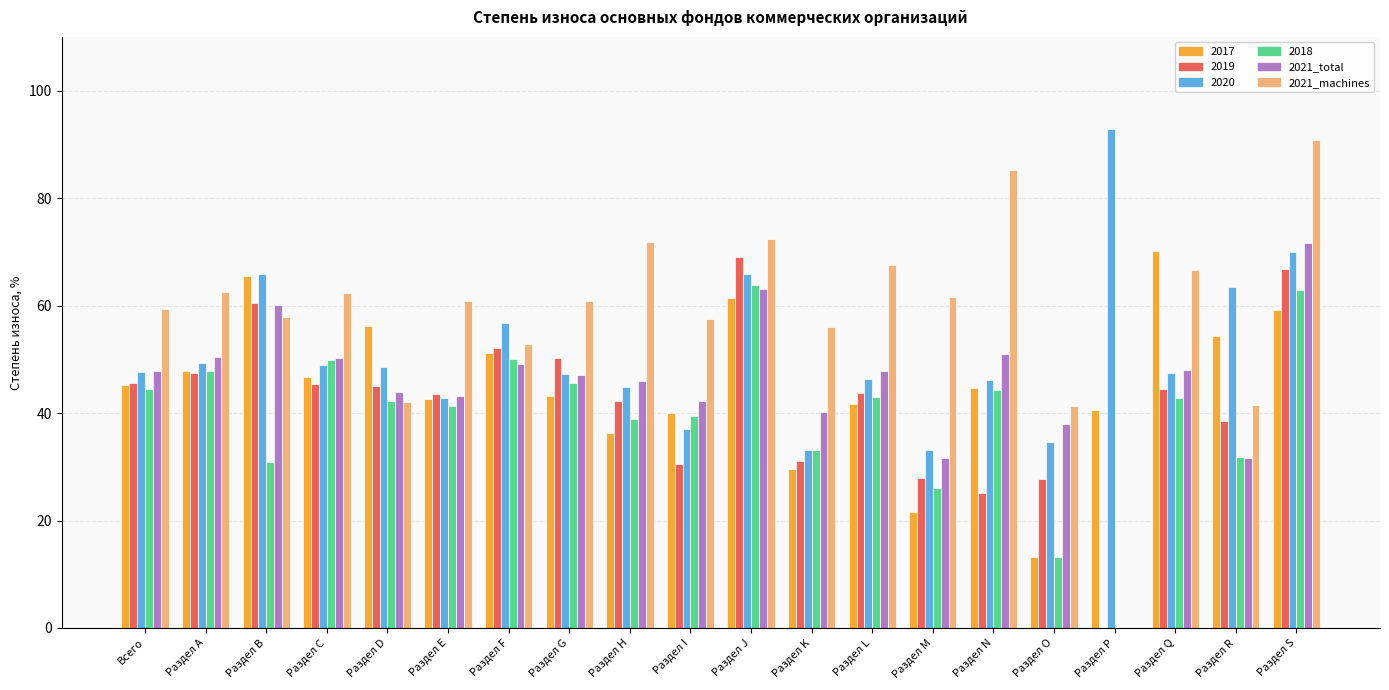

Is the value of 2021_machines at Раздел C greater than the value of 2020 at Раздел I?

Yes